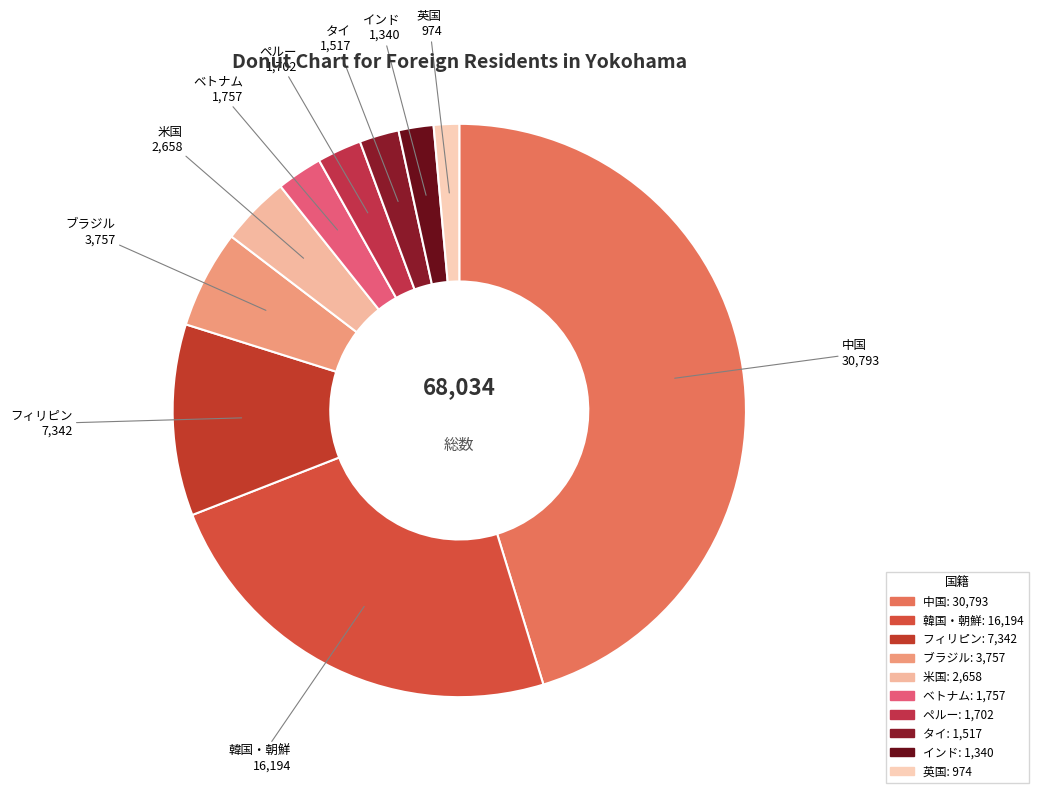

Do ペルー and 英国 together represent more than half of the pie?

No